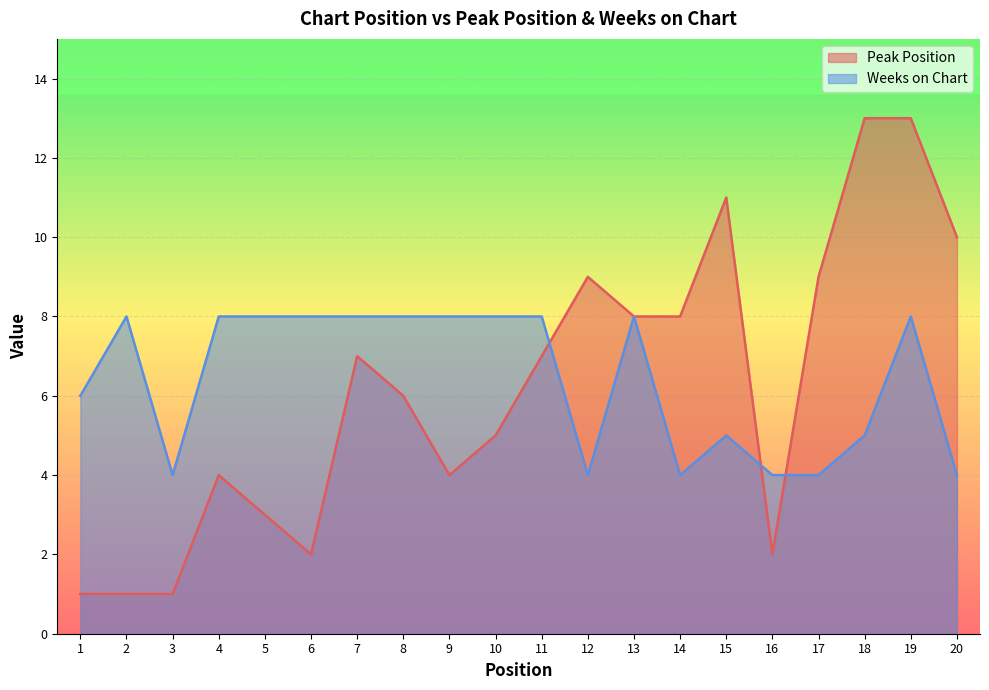

What is the sum of all Weeks on Chart values?

128